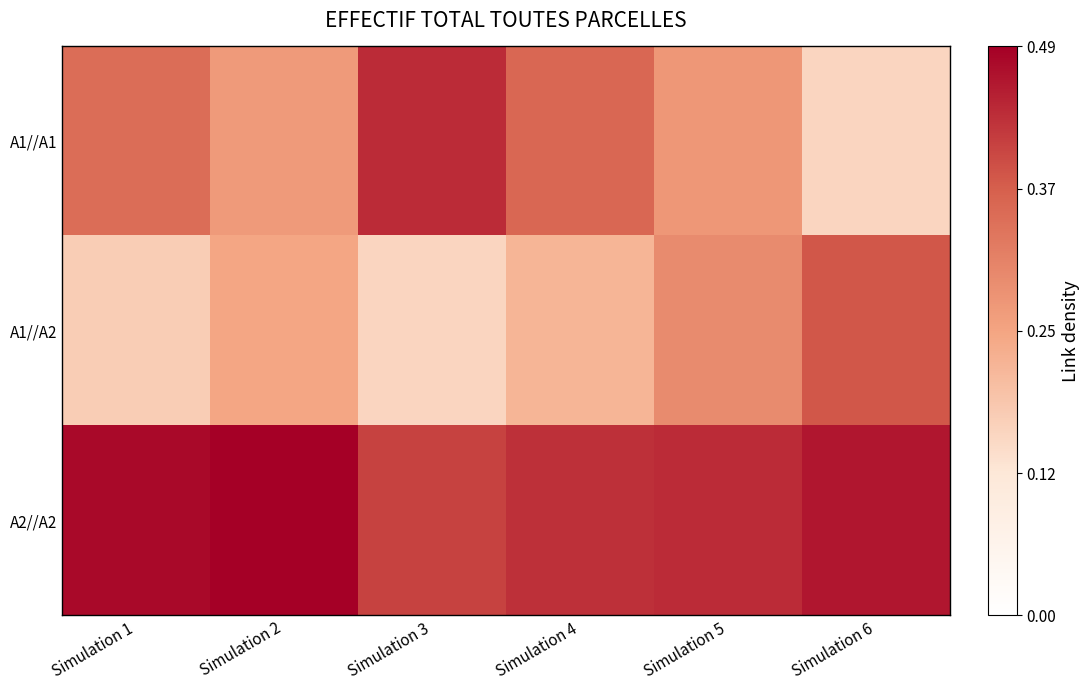

List the series in order of their overall mean, lowest first.

A1//A2, A1//A1, A2//A2